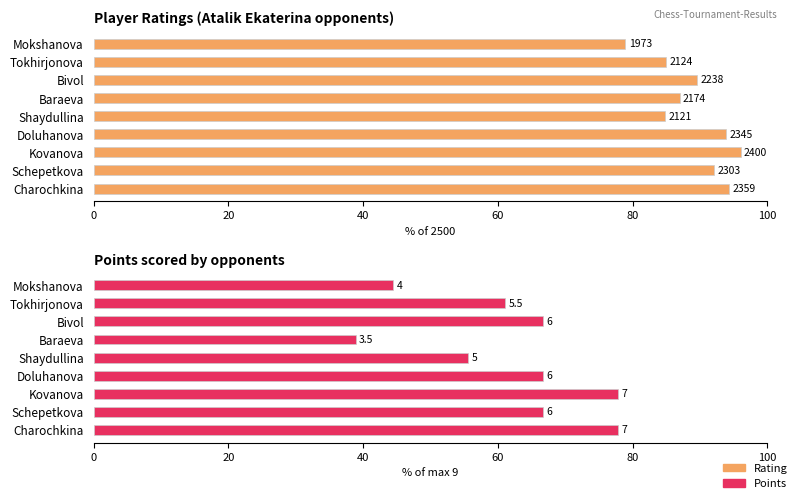

What is the spread (max minus min) of values at Doluhanova?

27.1